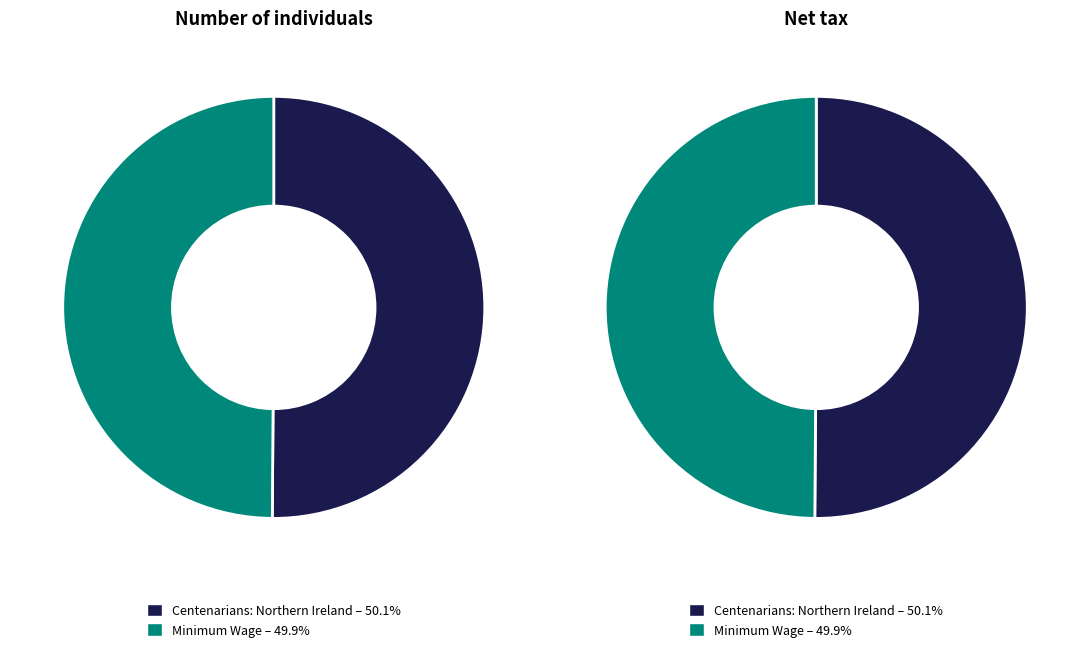

Is the sum of Minimum Wage and Centenarians: Northern Ireland greater than half?

Yes